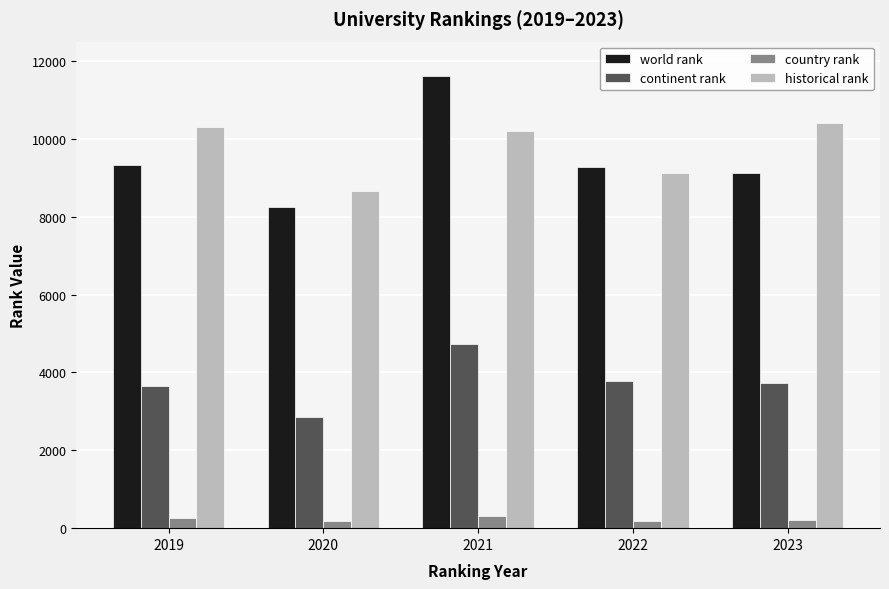

True or false: historical rank has a value of 9113.0 at 2022.

True